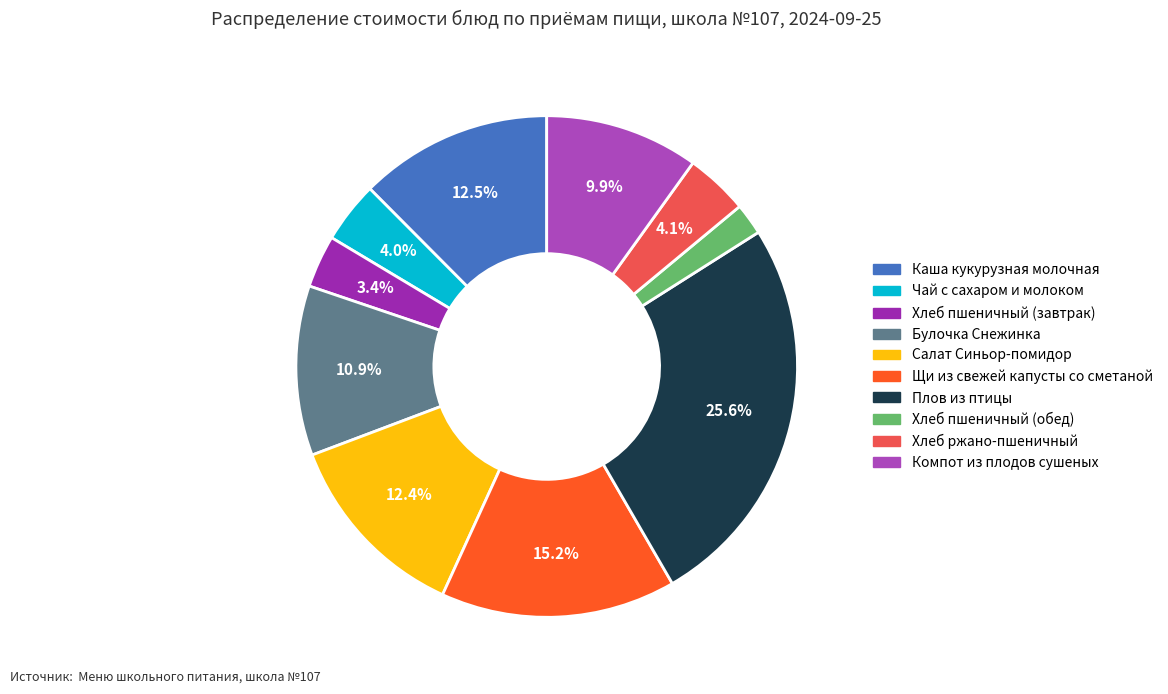

What is the largest slice in the pie chart?

Плов из птицы